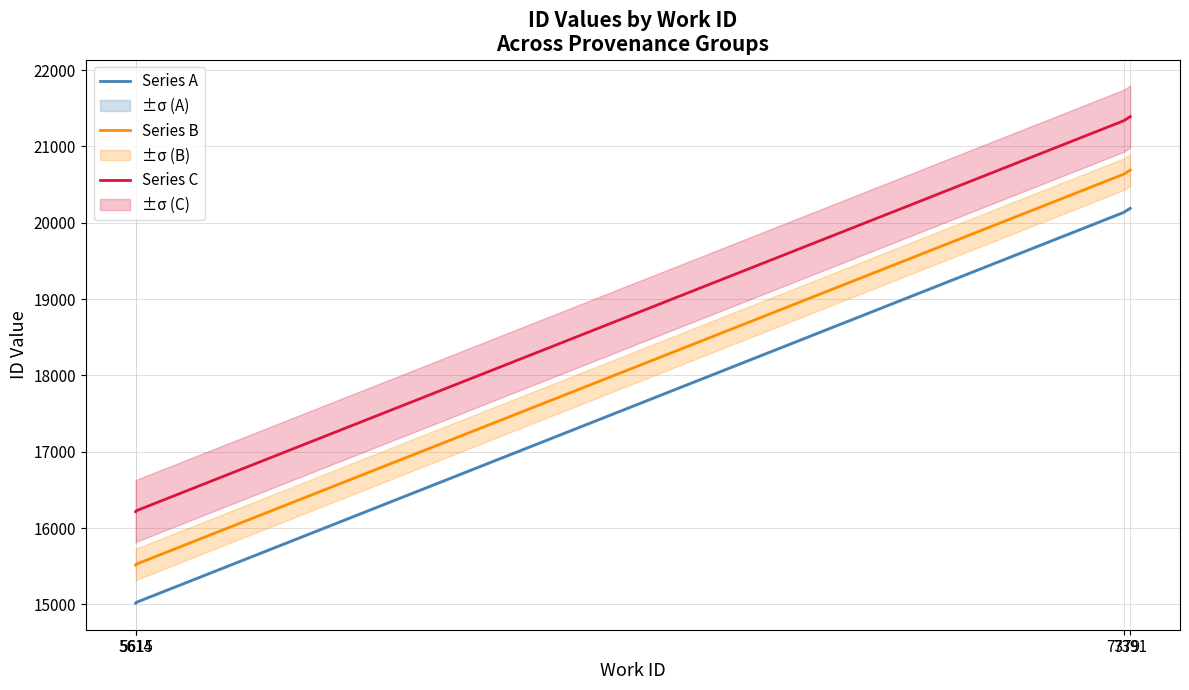

Which series has the widest spread of values?

Series A